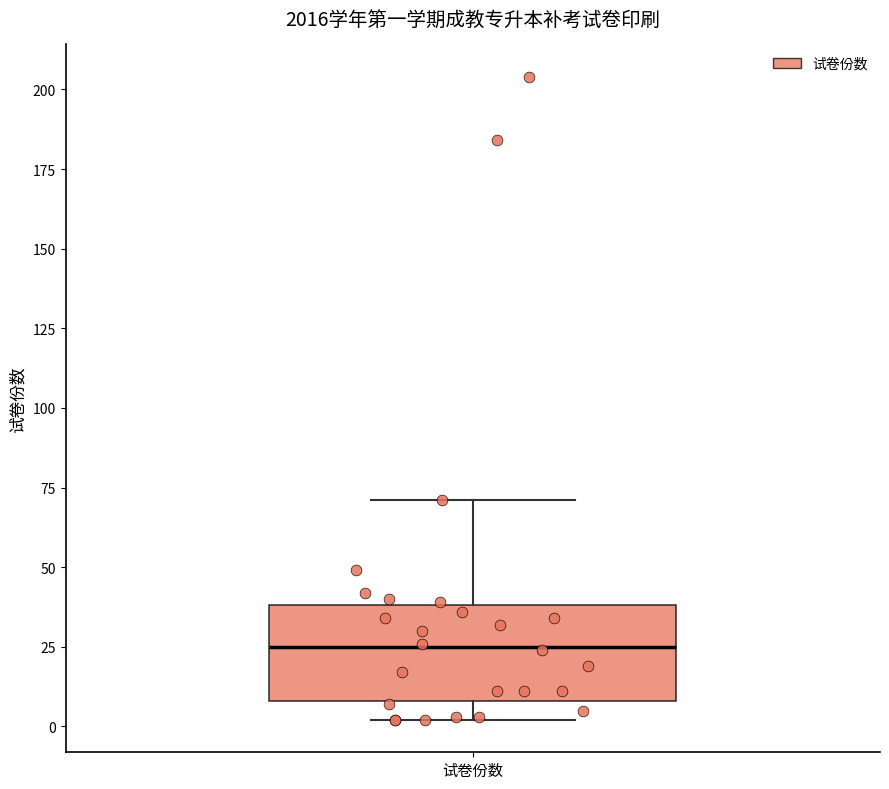

Where does the median line of the box for 试卷份数 sit on the y-axis? The values are not printed on the chart, so give them approximately, as read against the axis.

25